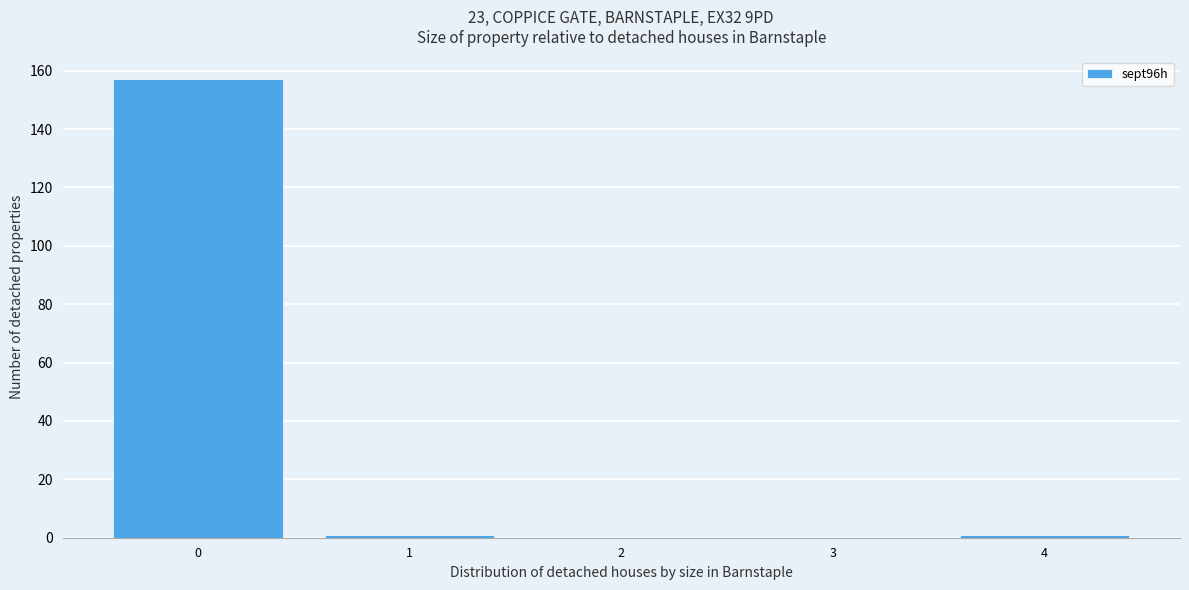

Reading left to right, what are all the values shown in this chart?

0=157	1=1	2=0	3=0	4=1